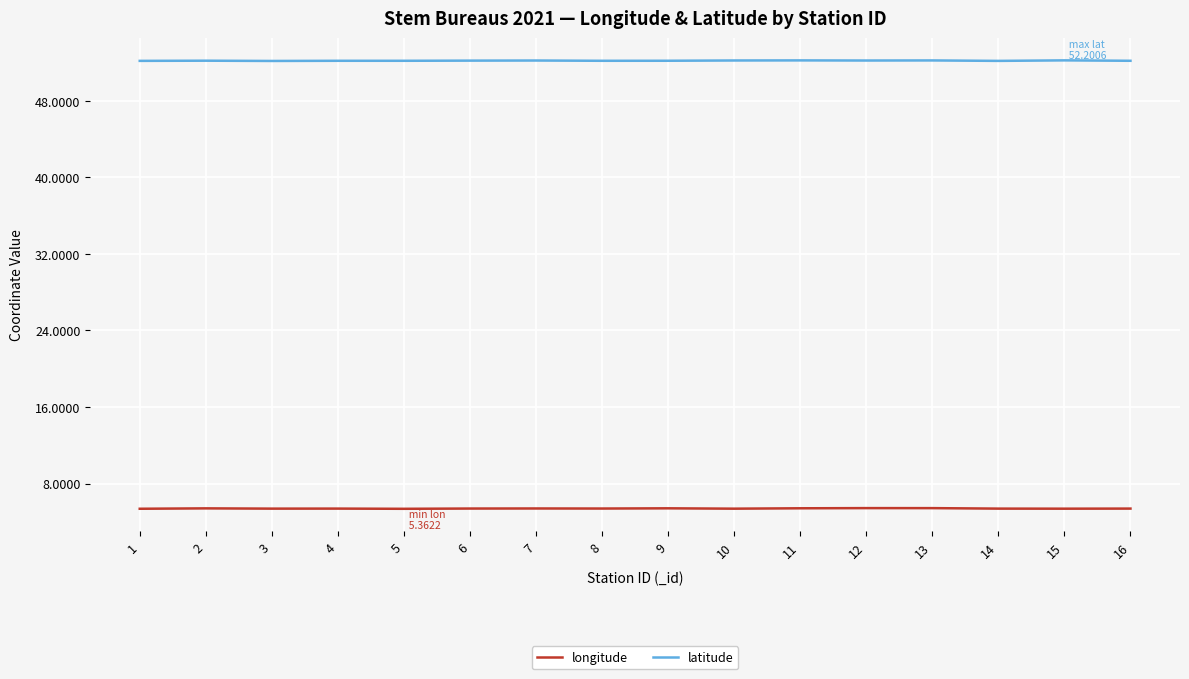

The longitude series shows 9.7 at 2. True or false?

False